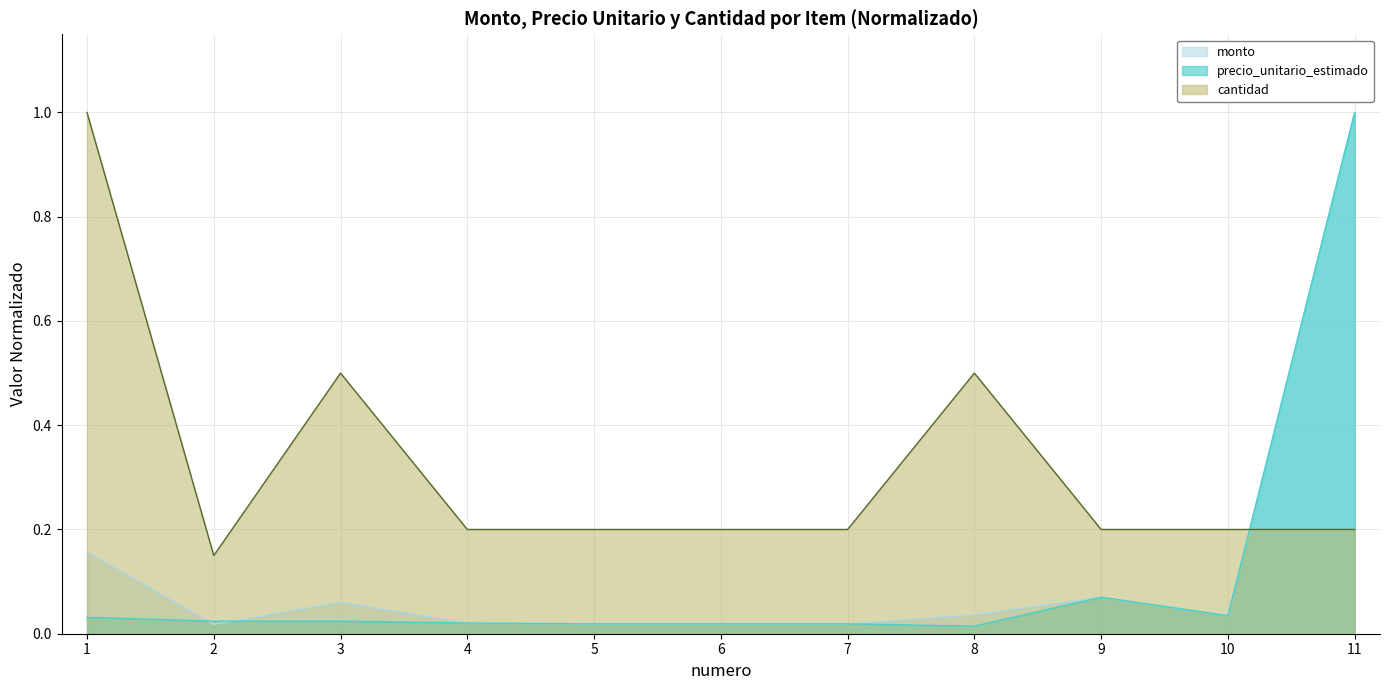

The cantidad series shows 0.2 at 6. True or false?

True